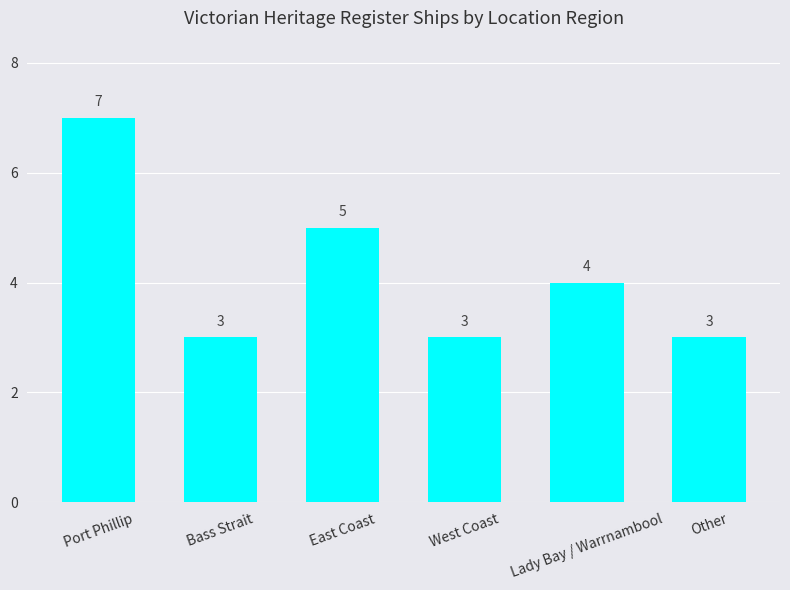

Which category has the highest value across all series?

Port Phillip